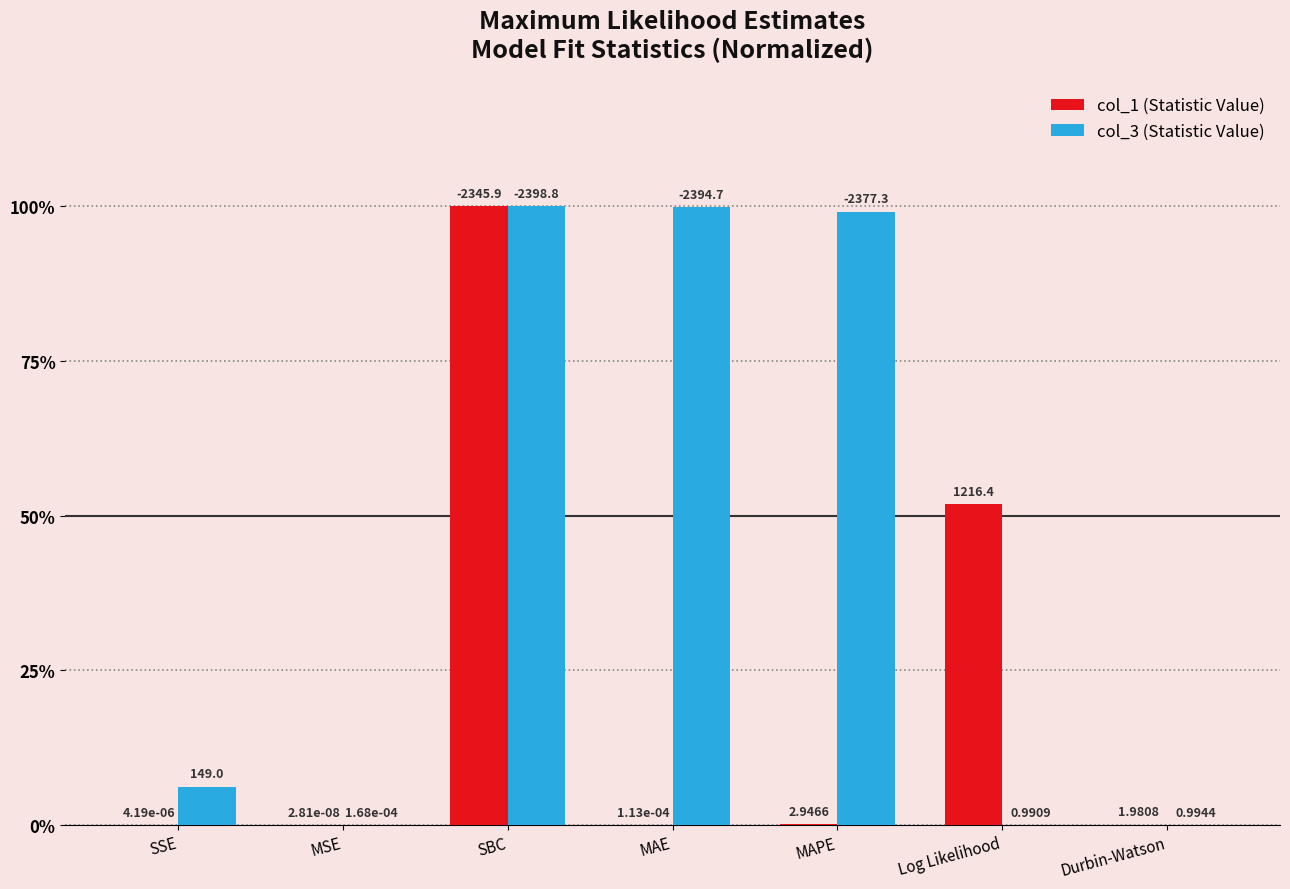

Are the bars grouped side by side (vs. stacked)?

Yes